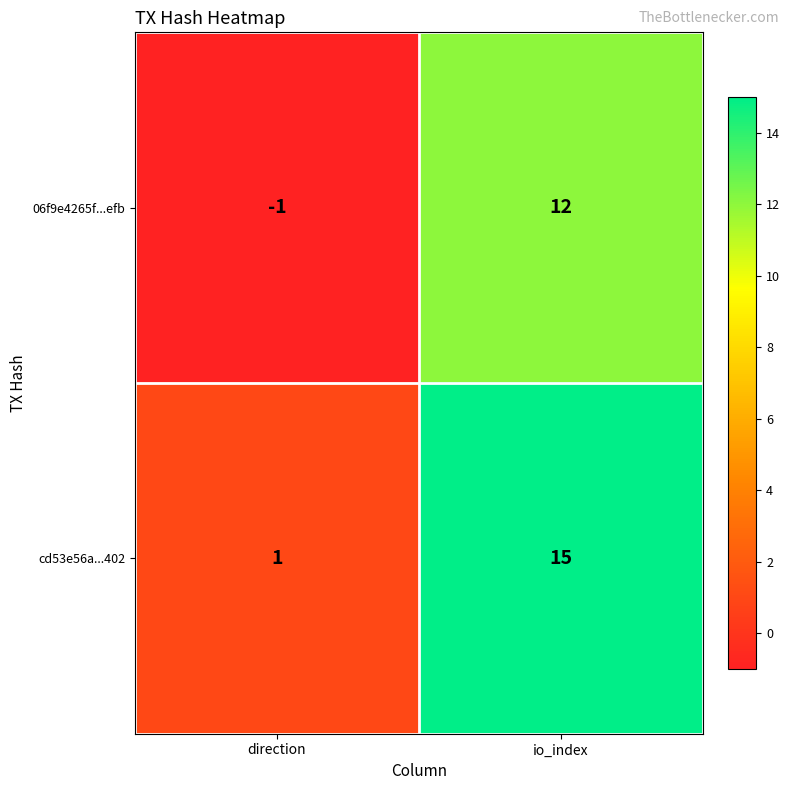

What is the difference between the highest and lowest values at direction?

2